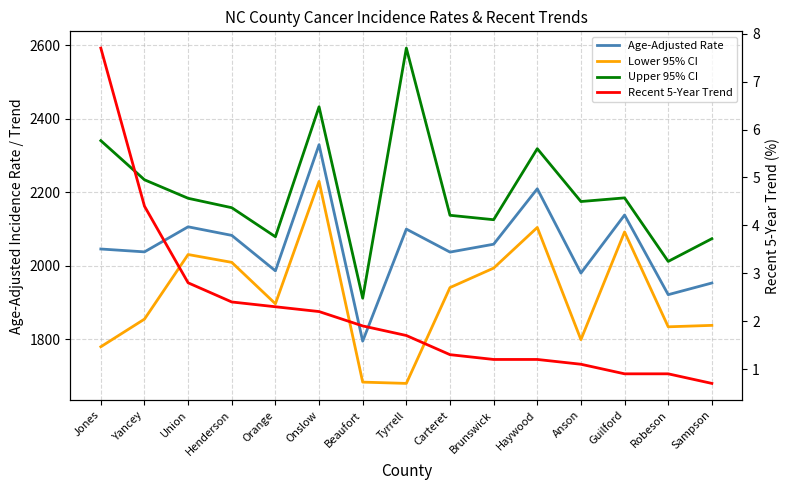

At which label does Lower 95% CI reach its peak?

Onslow